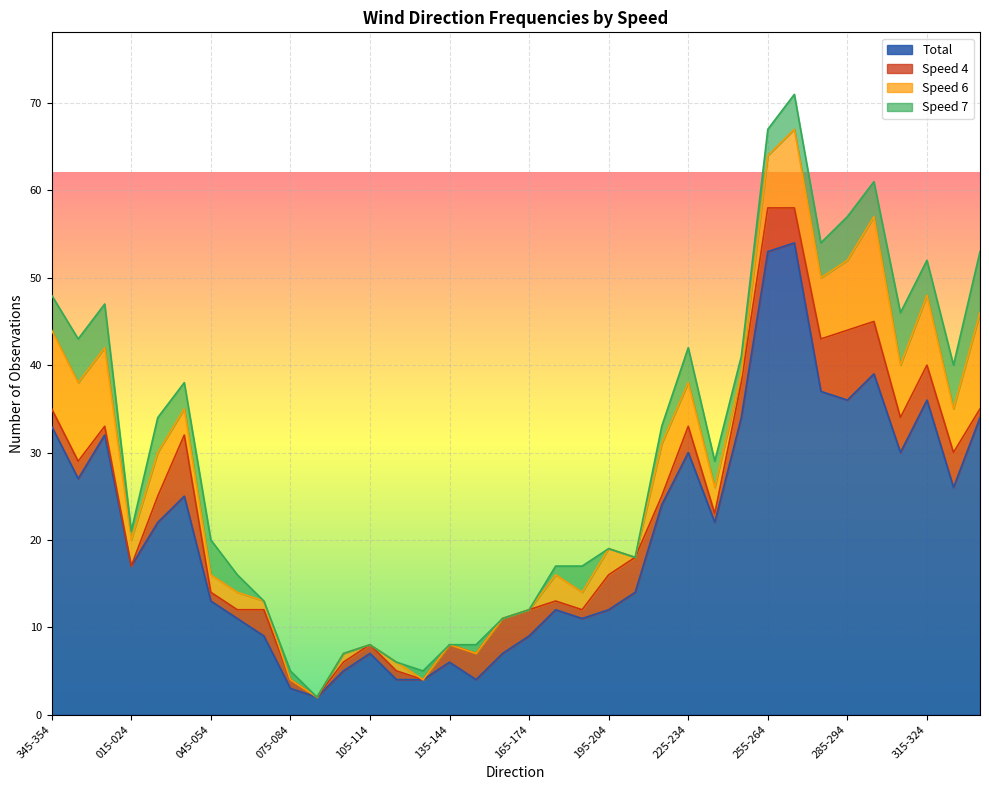

How many data points does each series have?

36